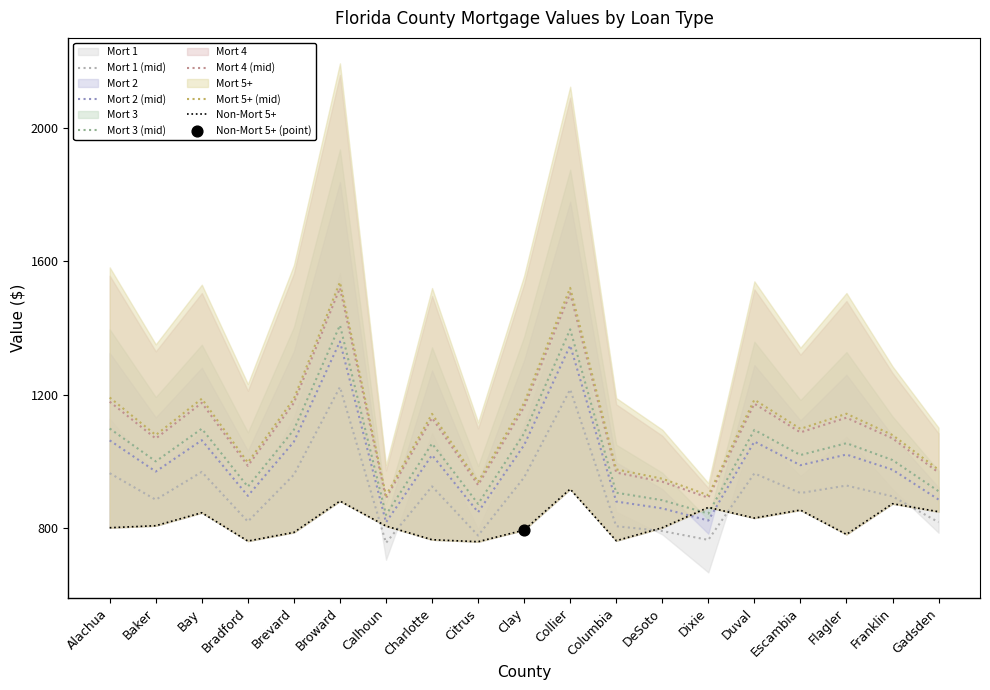

At which category is the sum across all series the highest?

Broward